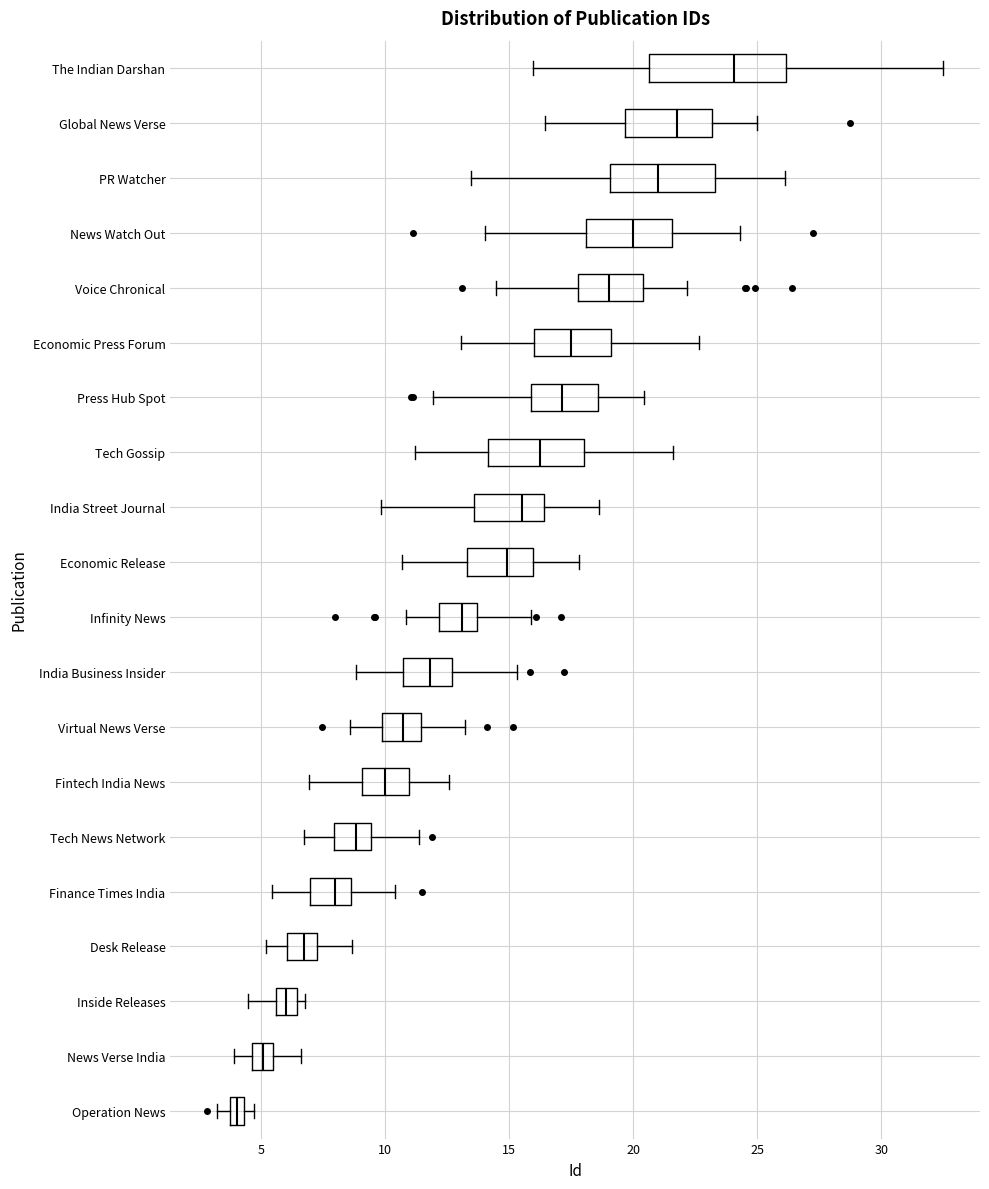

Which box has the furthest to the left median line?

Operation News